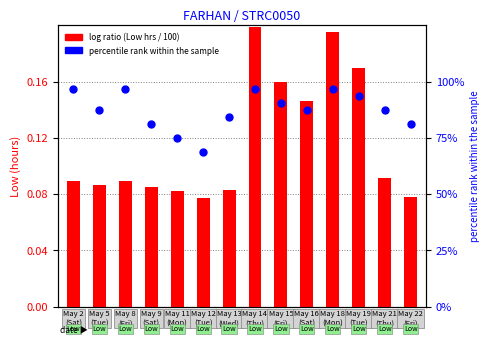

At how many categories does at least one series exceed 0?

14